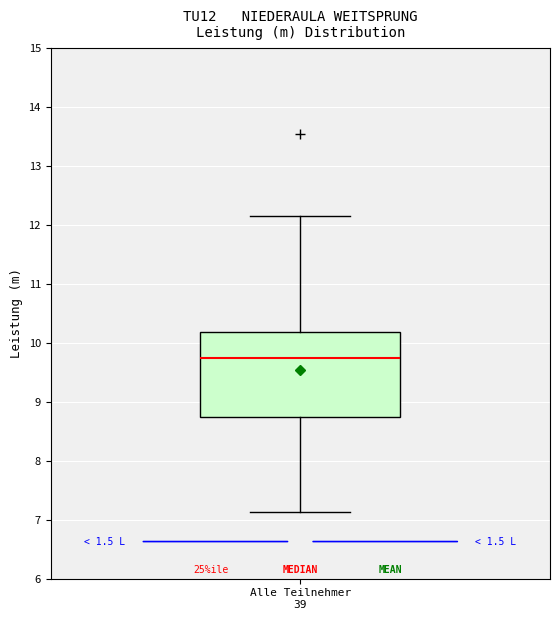

Read this box plot against the y-axis: the position of the median line, the range covered by the box, and the ends of both whiskers. The values are not printed on the chart, so give them approximately, as read against the axis.

median 9.8, box 8.7 to 10.2, whiskers 7.1 to 12.2